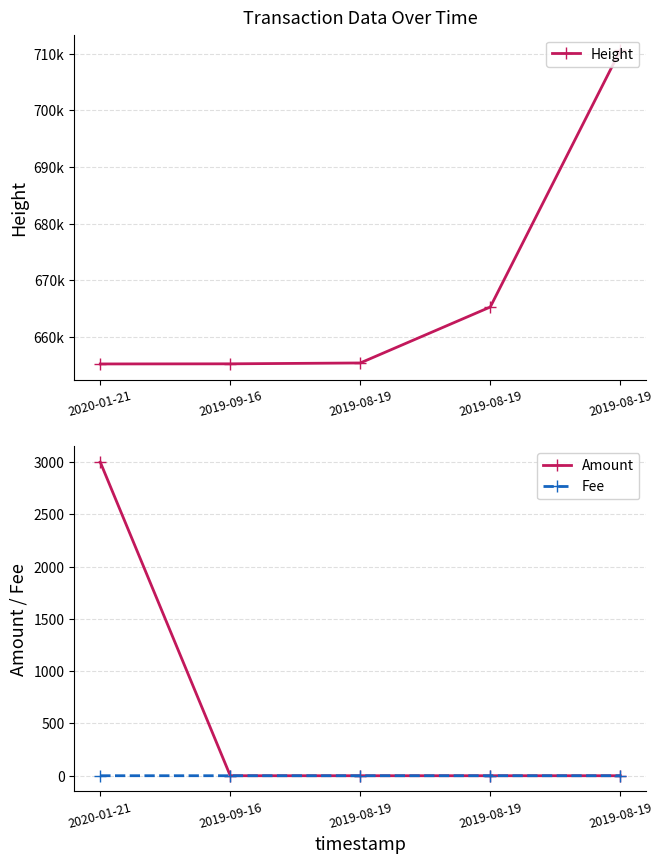

Is the value of Amount at 2019-08-19 greater than the value of Fee at 2019-08-19?

No